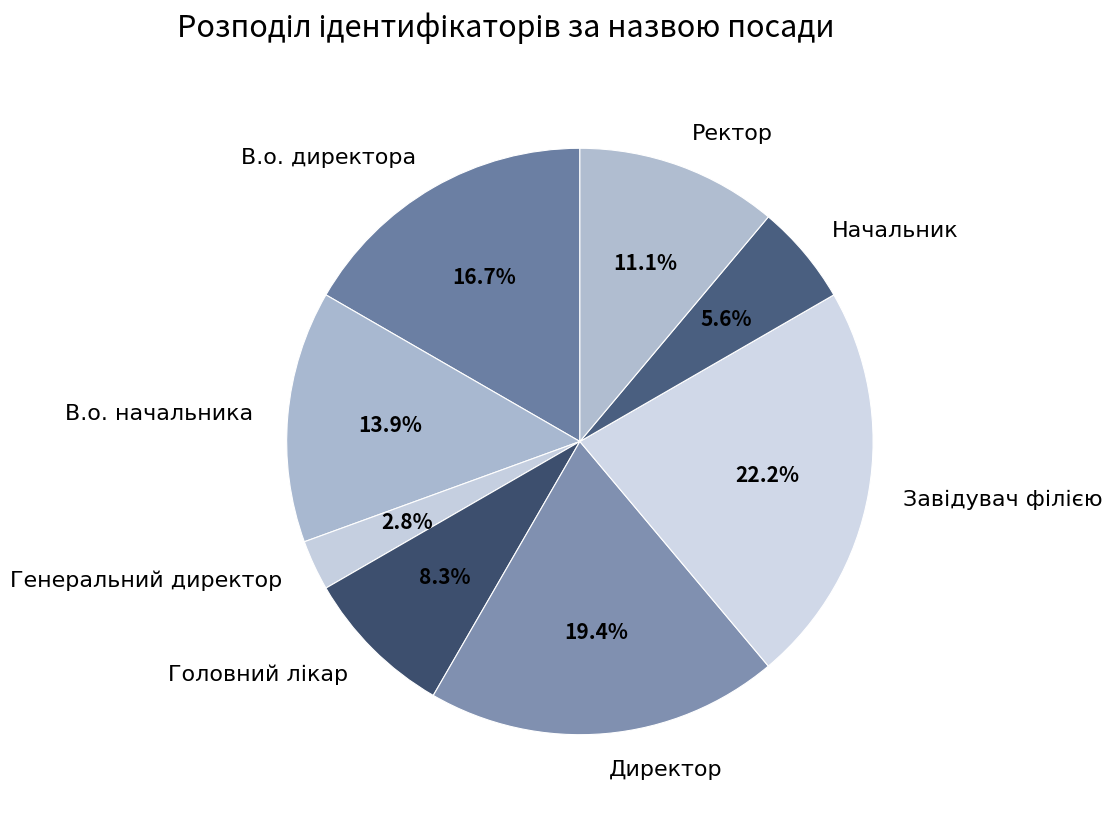

Between В.о. начальника and Ректор, which is larger?

В.о. начальника